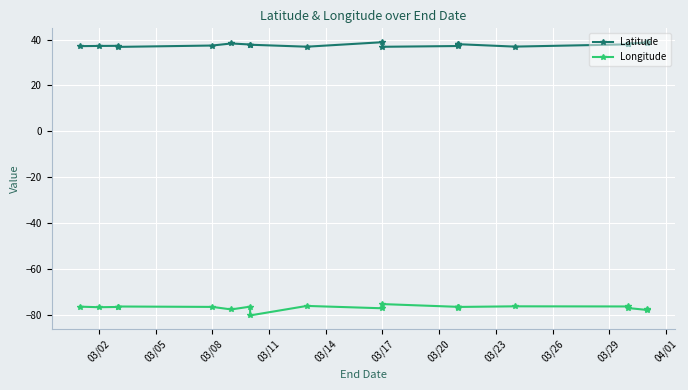

What is the value of the Latitude point at the 9th from the left?

36.9